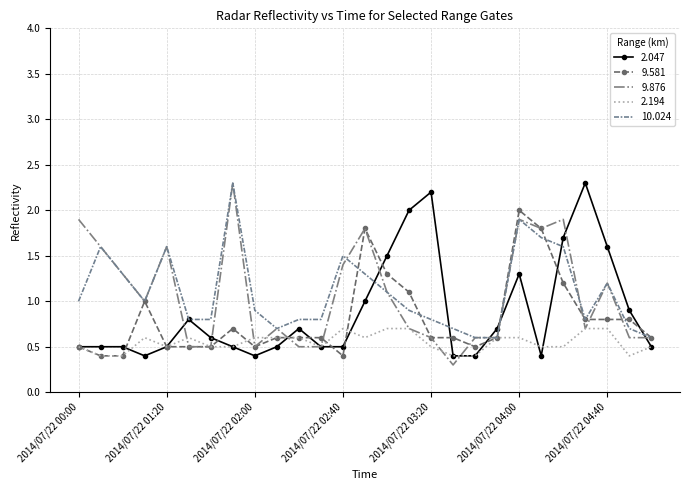

What is the smallest value displayed?

0.3